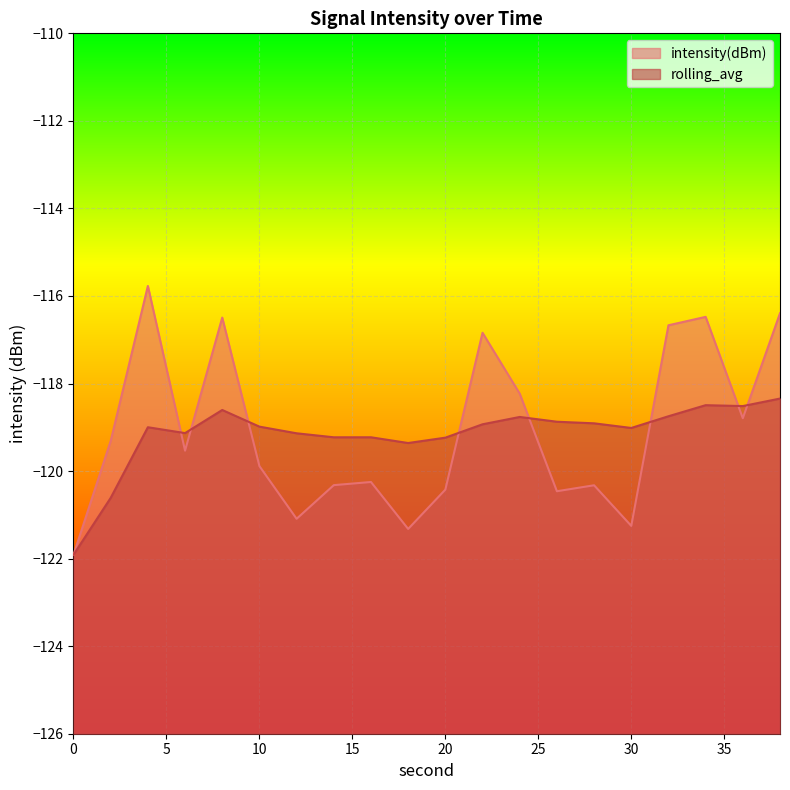

Where is the first local minimum for rolling_avg?

6